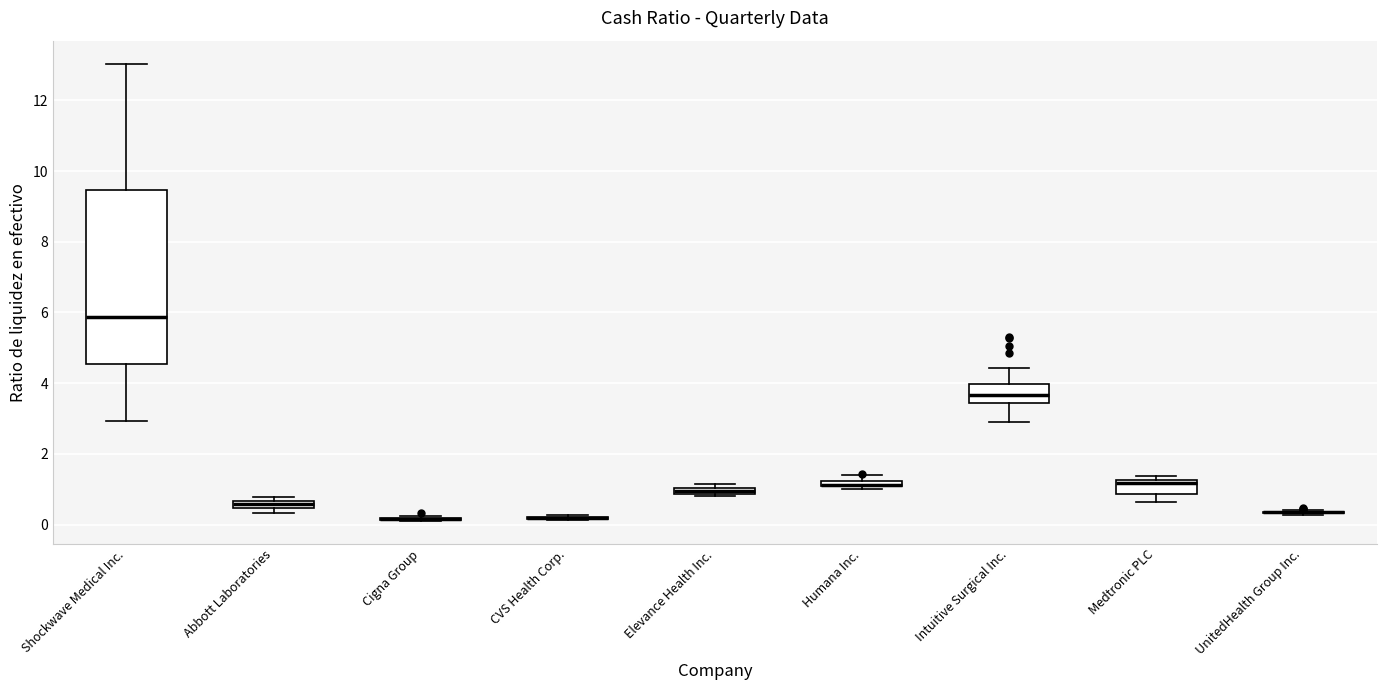

Which box is the tallest, from its lower edge to its upper edge?

Shockwave Medical Inc.